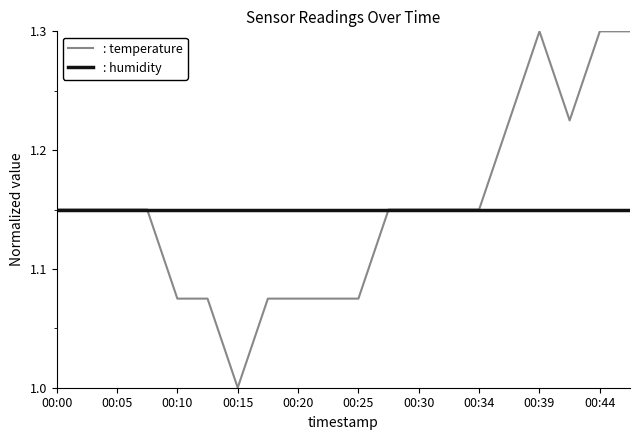

How many series are shown in this chart?

2